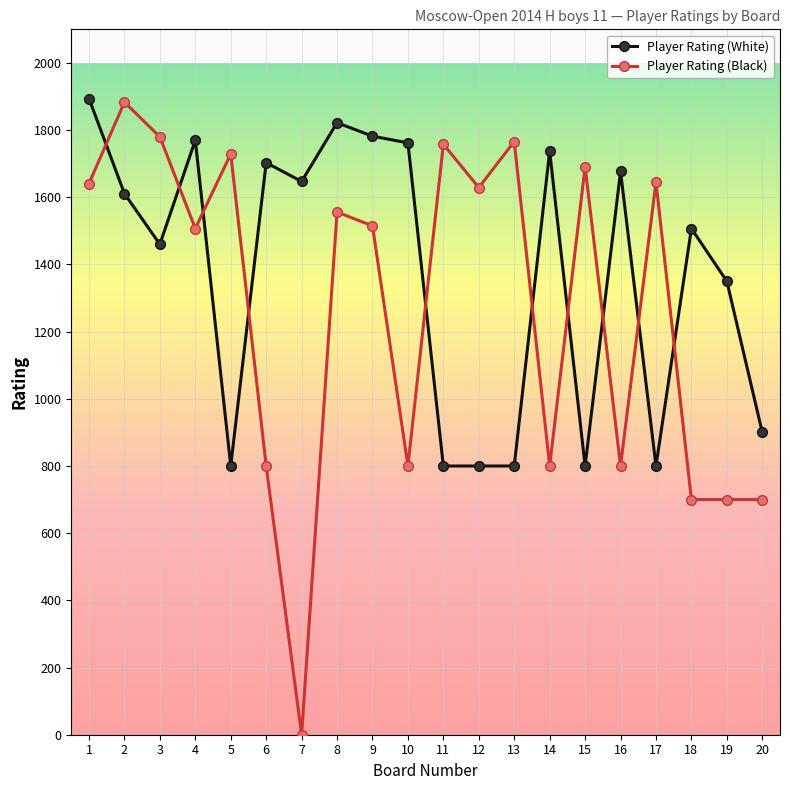

What is the lowest value of the Player Rating (White) series?

800